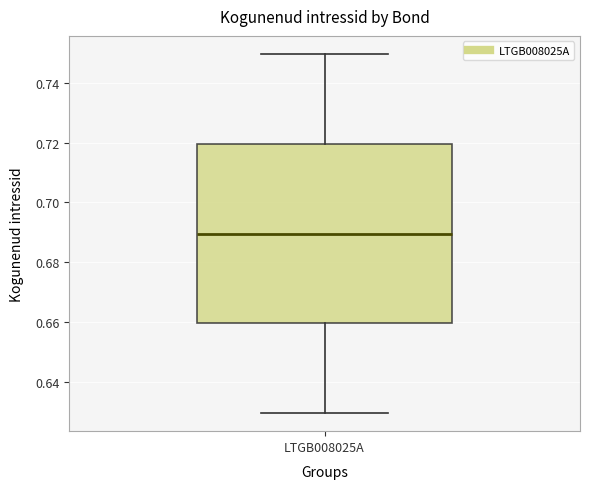

Transcribe this box plot: give where the median line is, the range the box spans, and where the two whiskers end, as read against the y-axis. The values are not printed on the chart, so give them approximately, as read against the axis.

median 0.69, box 0.66 to 0.72, whiskers 0.63 to 0.75